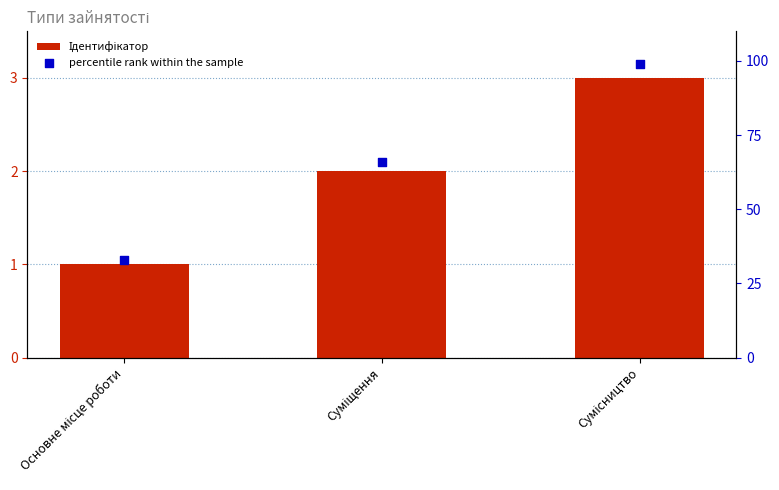

Which series contains the highest Y value?

percentile rank within the sample